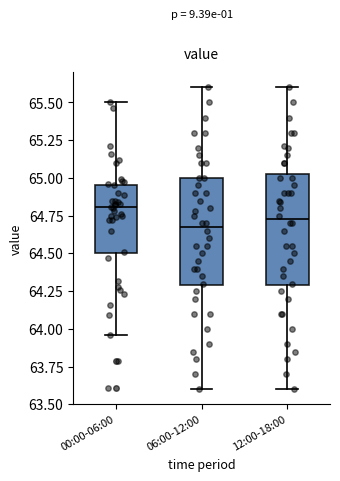

Where does the upper whisker of the box for 00:00-06:00 end on the y-axis? The values are not printed on the chart, so give them approximately, as read against the axis.

65.50